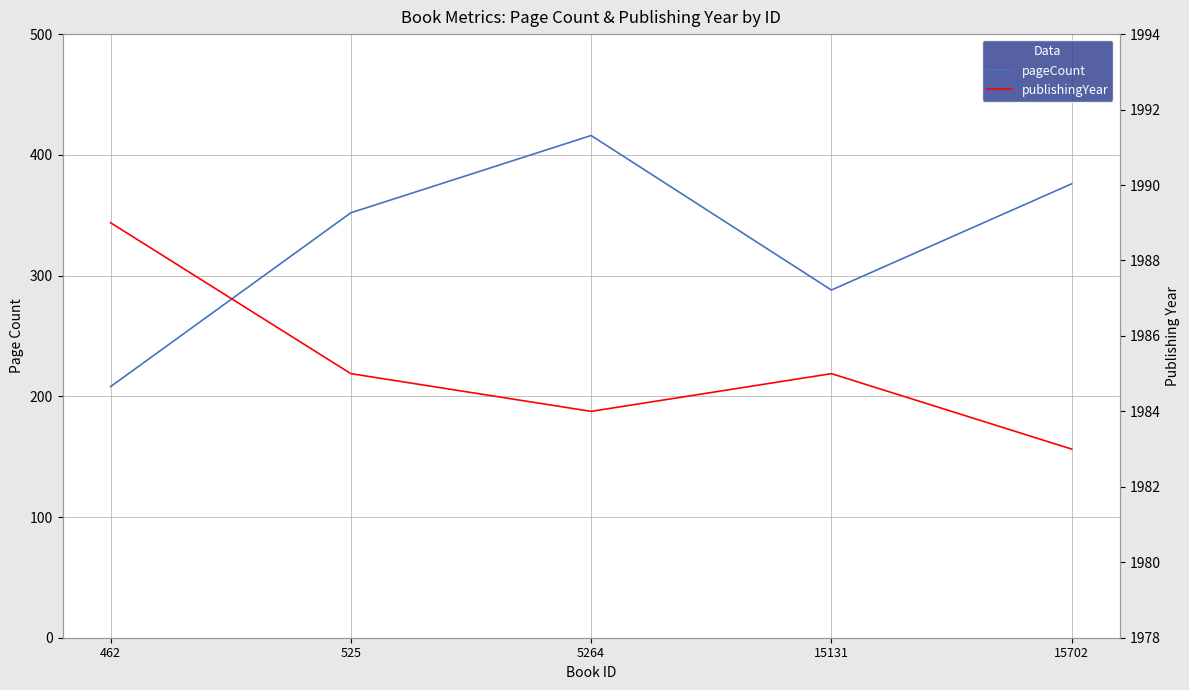

How many publishingYear values are between 1984 and 1985?

3